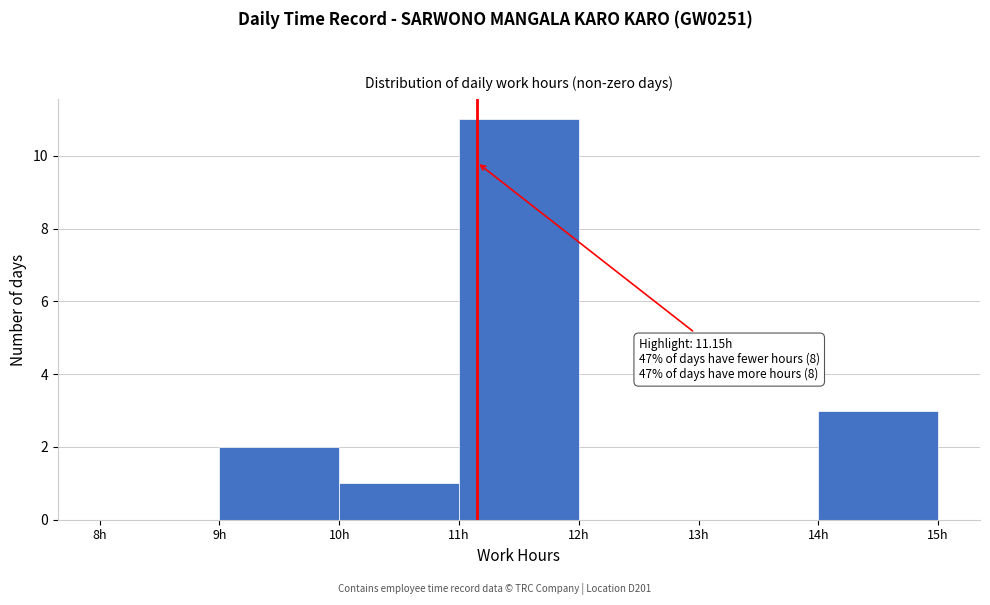

Over which range of the x-axis is the bar tallest?

11 to 12